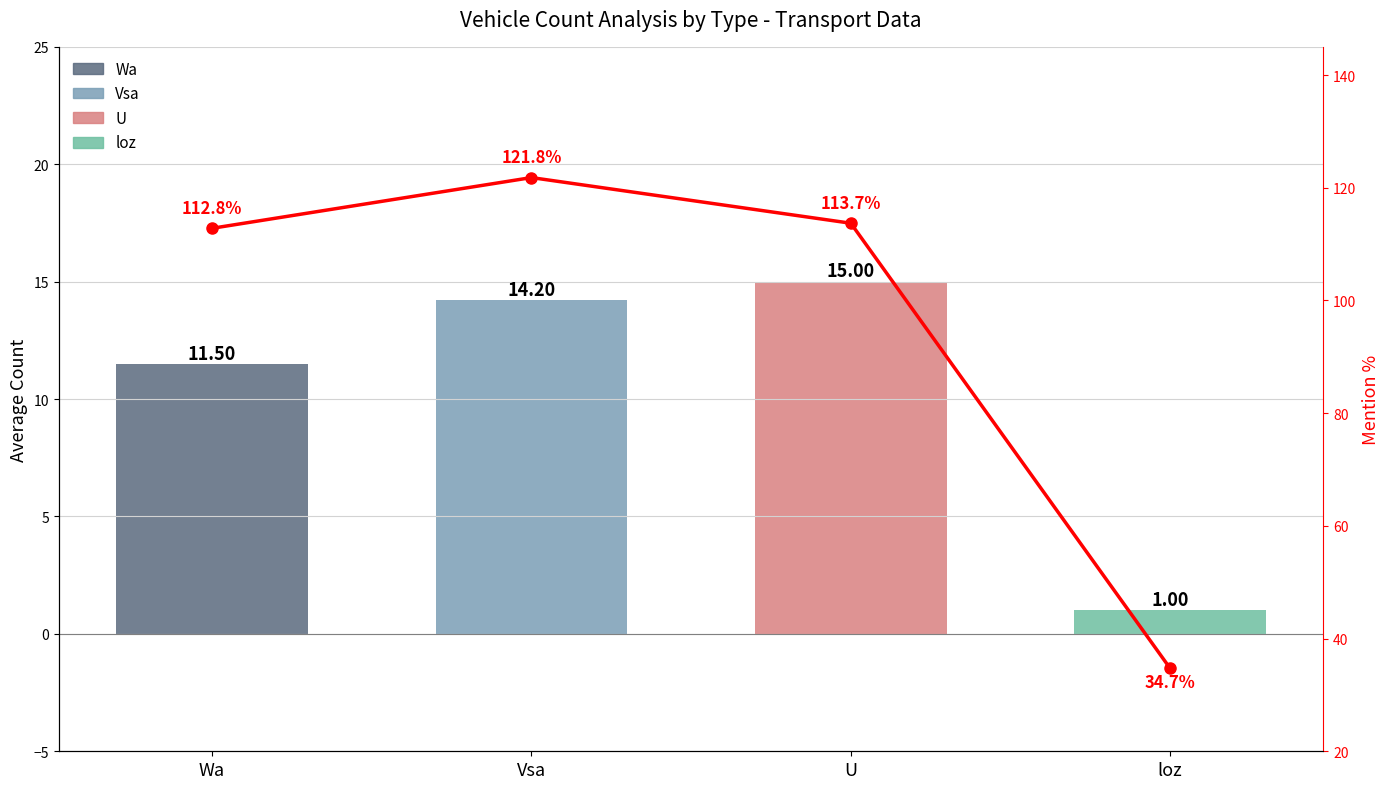

At which category does the chart reach its minimum across all series?

loz